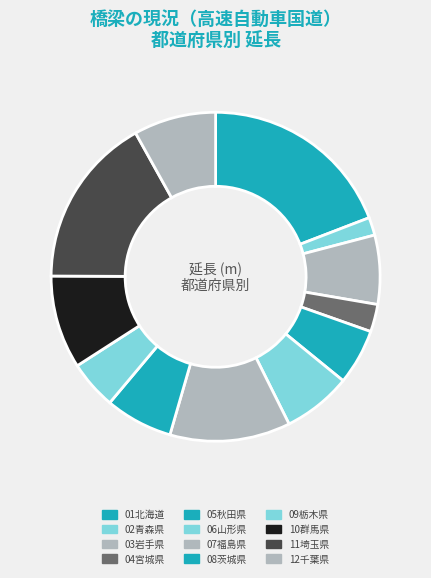

Is it true that 08茨城県 is 7% of the pie?

True